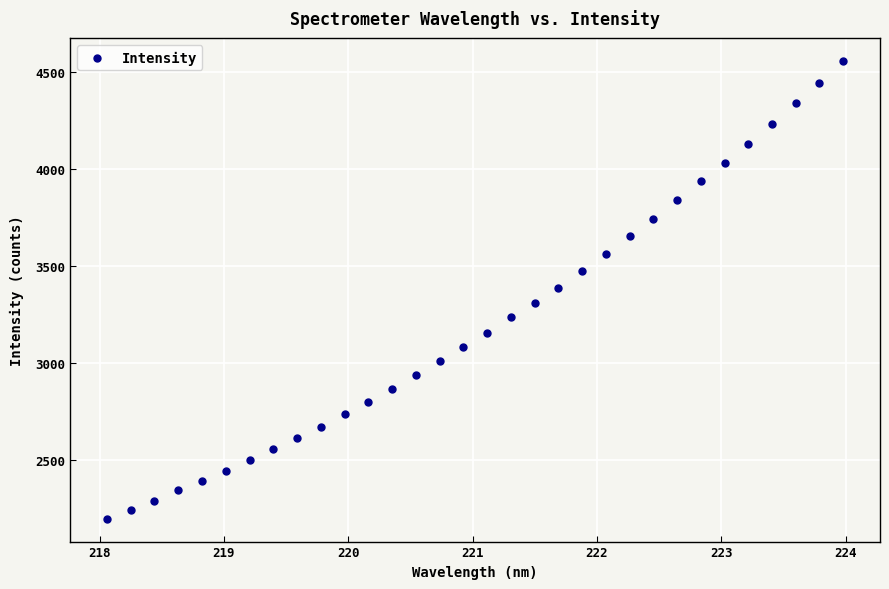

What is the range of Y values (max minus min)?

2357.9